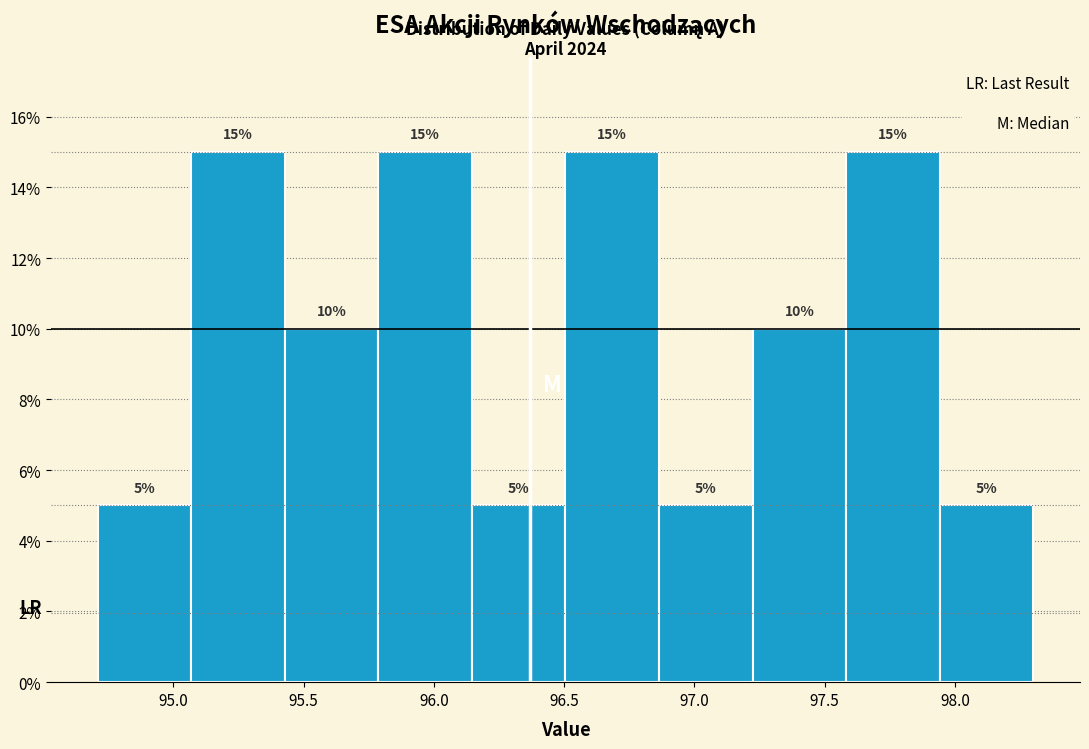

Reading left to right, transcribe this chart: for each bar, give the range it covers on the x-axis and its height. The bar edges are not printed on the chart, so give them approximately, as read against the axis.

94.70 to 95.05: 5
95.05 to 95.45: 15
95.45 to 95.80: 10
95.80 to 96.15: 15
96.15 to 96.50: 5
96.50 to 96.85: 15
96.85 to 97.20: 5
97.20 to 97.60: 10
97.60 to 97.95: 15
97.95 to 98.30: 5